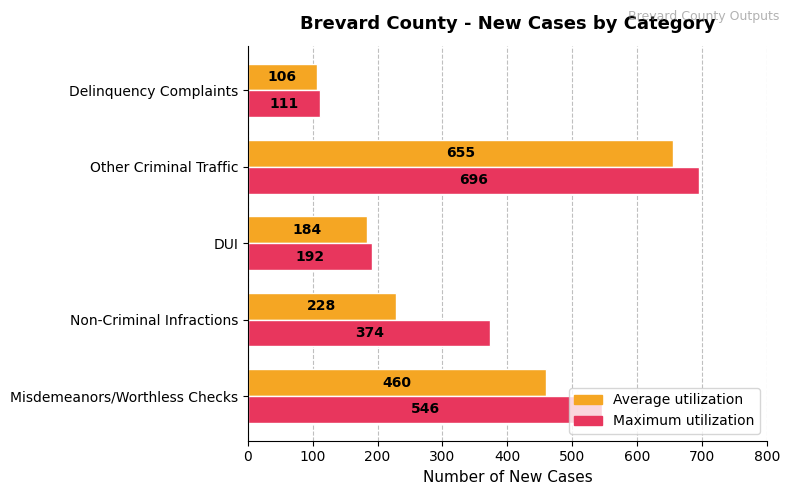

What is the average value of the Maximum utilization series?

384